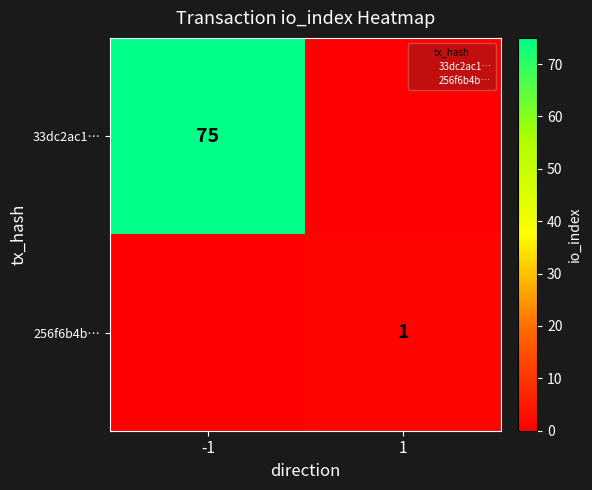

How many 256f6b4b… values are between 0 and 1?

2